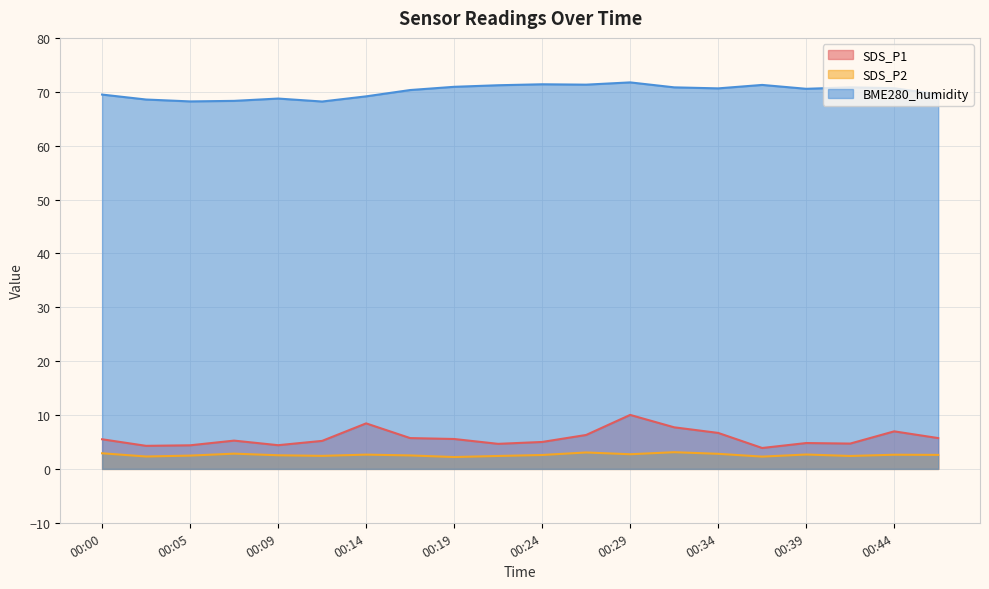

The value of SDS_P2 at 00:19 is 3.1. True or false?

False